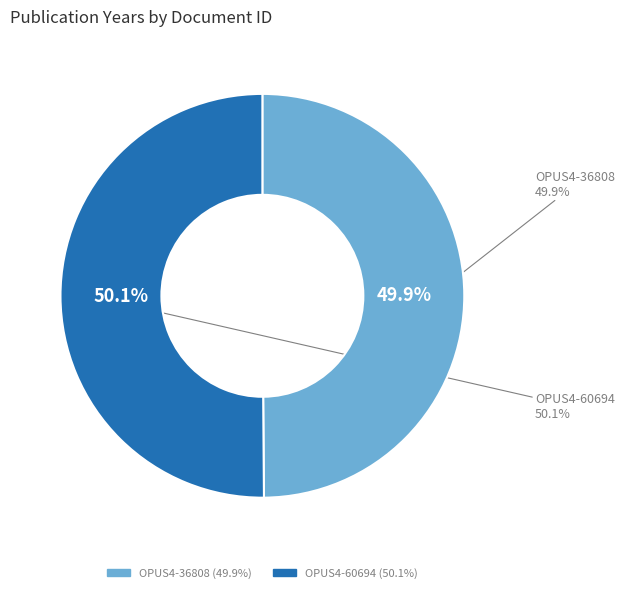

How many slices are in this pie chart?

2